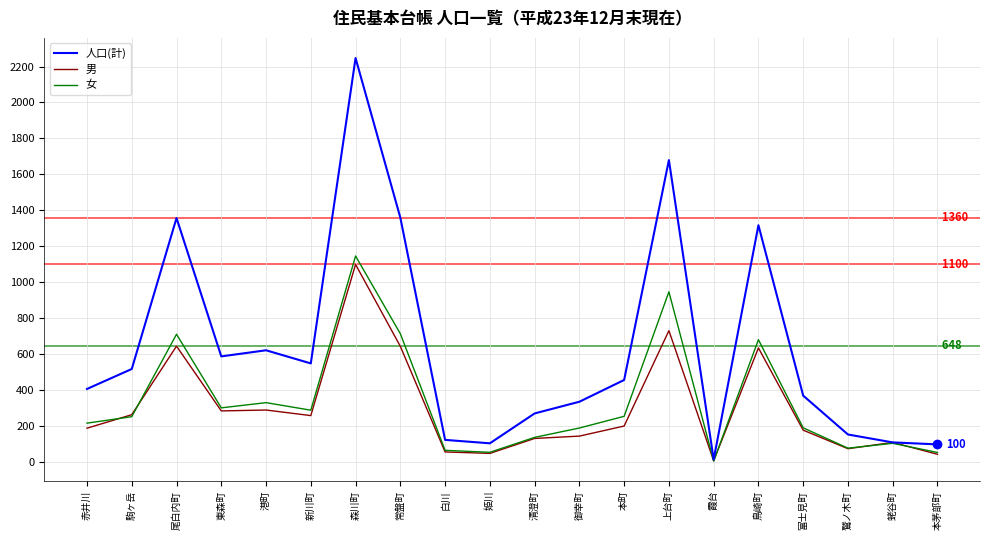

The 男 series shows 636 at 鳥崎町. True or false?

True